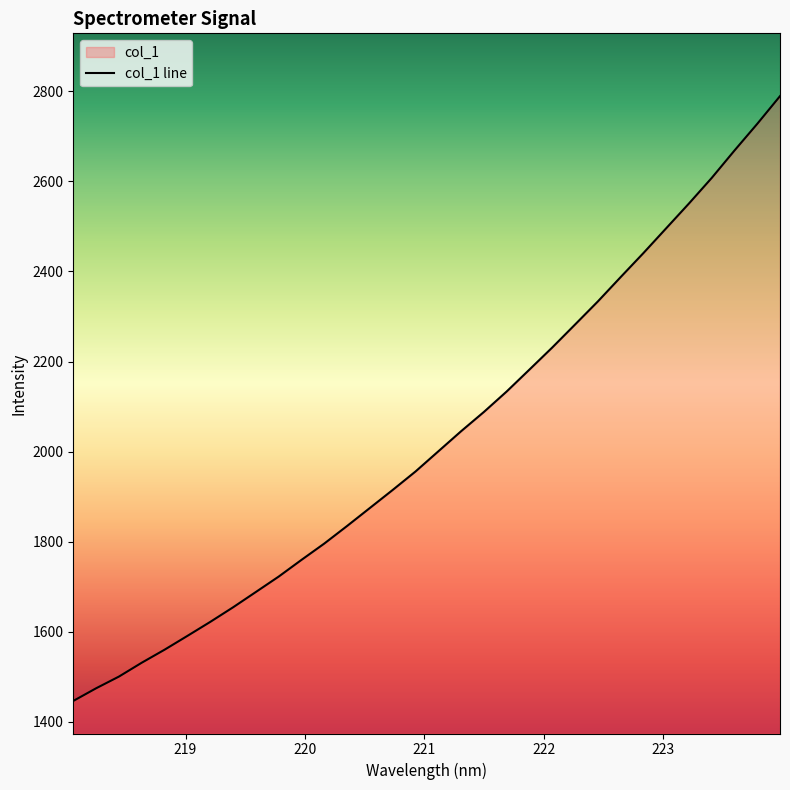

What is the sum of all values?

64889.7